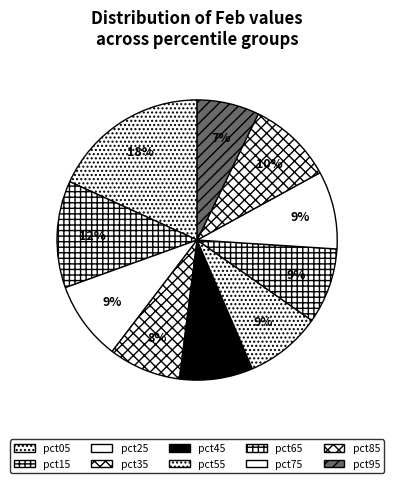

Does pct35 represent more than half of the total?

No